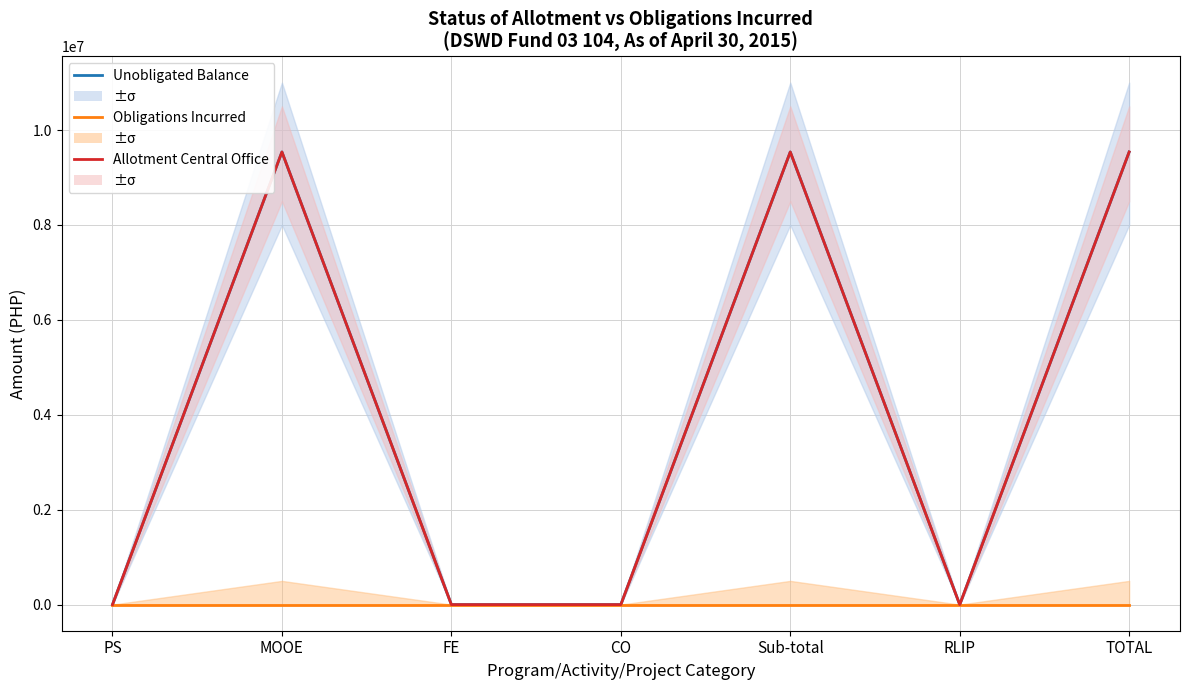

At which label is Unobligated Balance closest to 4769011?

PS